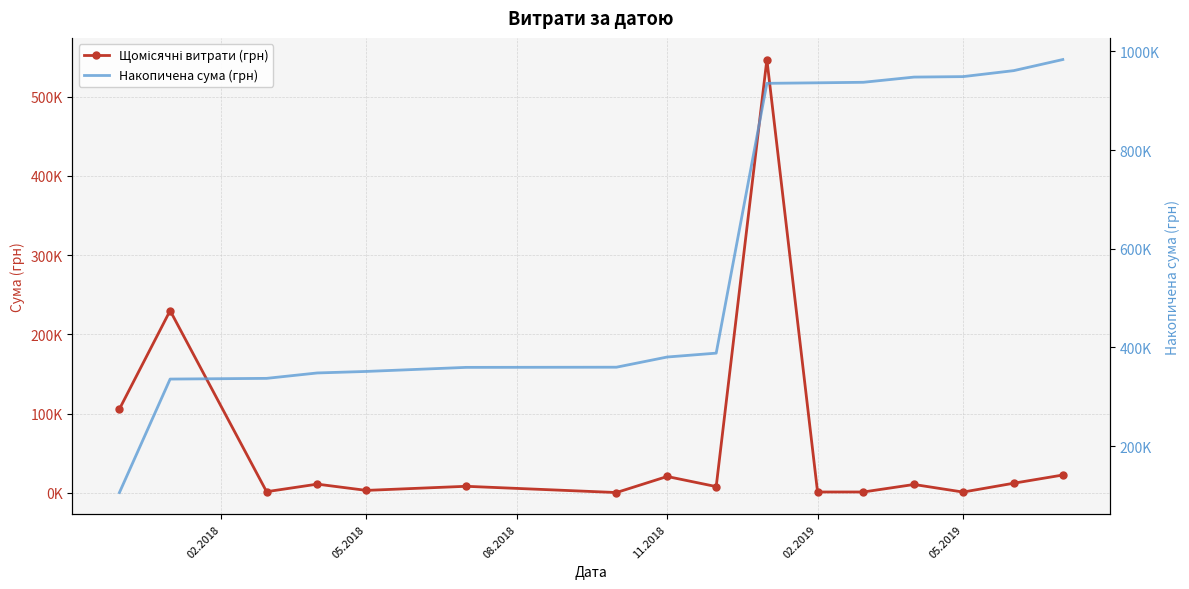

Does the chart have visible grid lines?

Yes